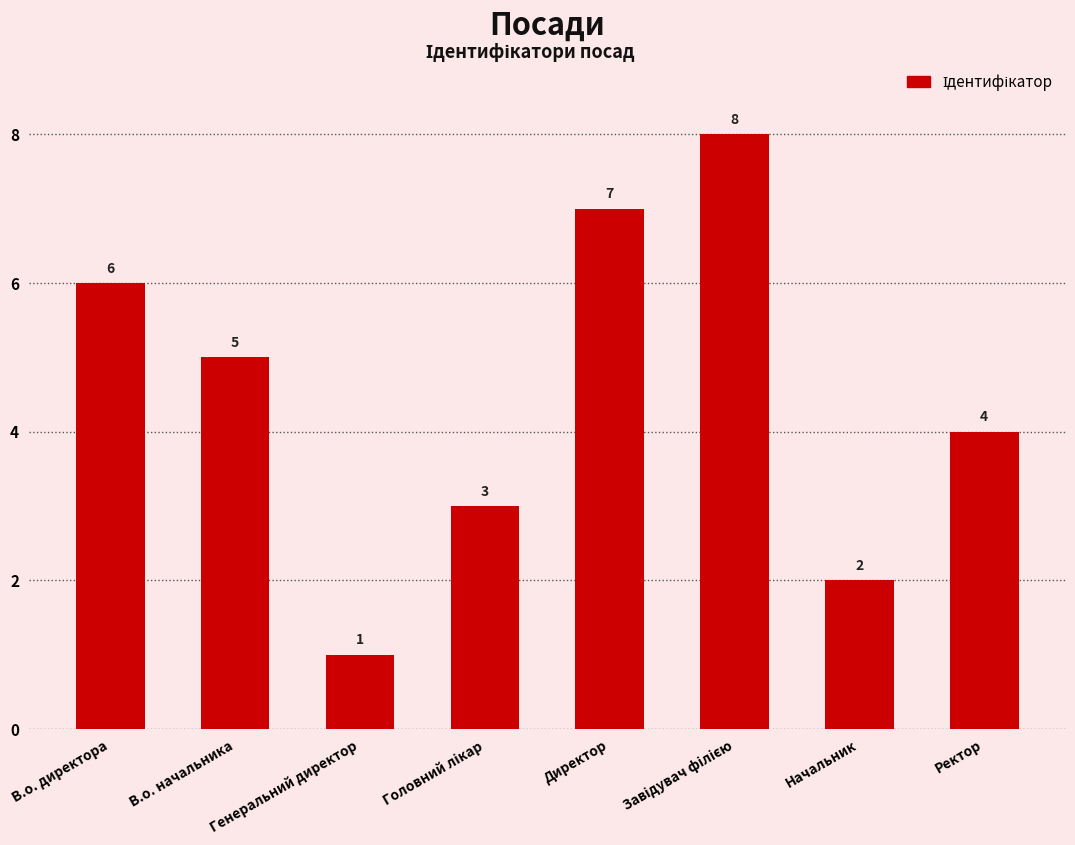

Which has a higher value, В.о. начальника or Ректор?

В.о. начальника